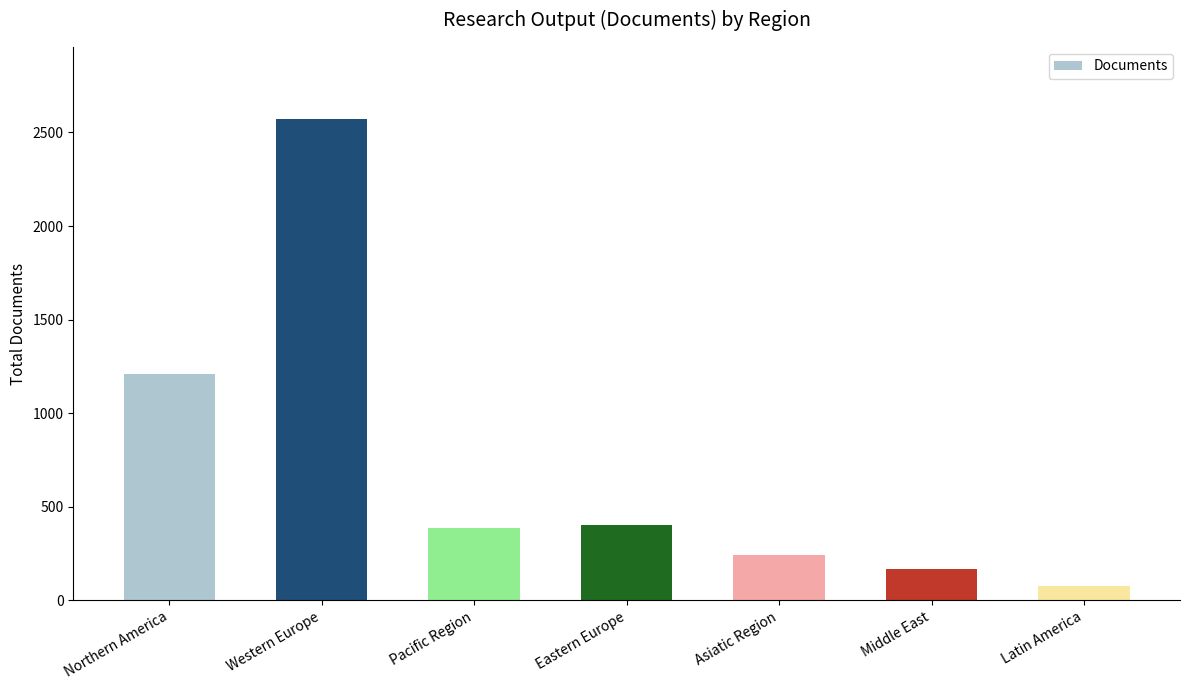

What is the change in value from Eastern Europe to Asiatic Region?

-159